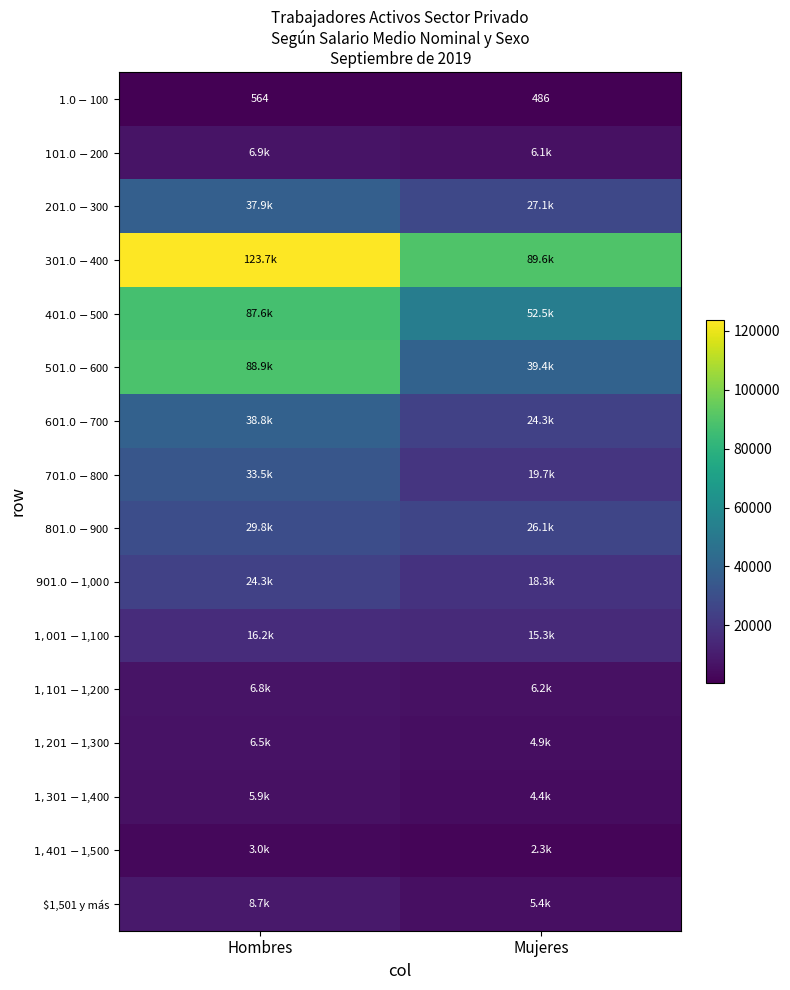

What is the sum of the $801.0 - $900 values at Mujeres and Hombres?

55897